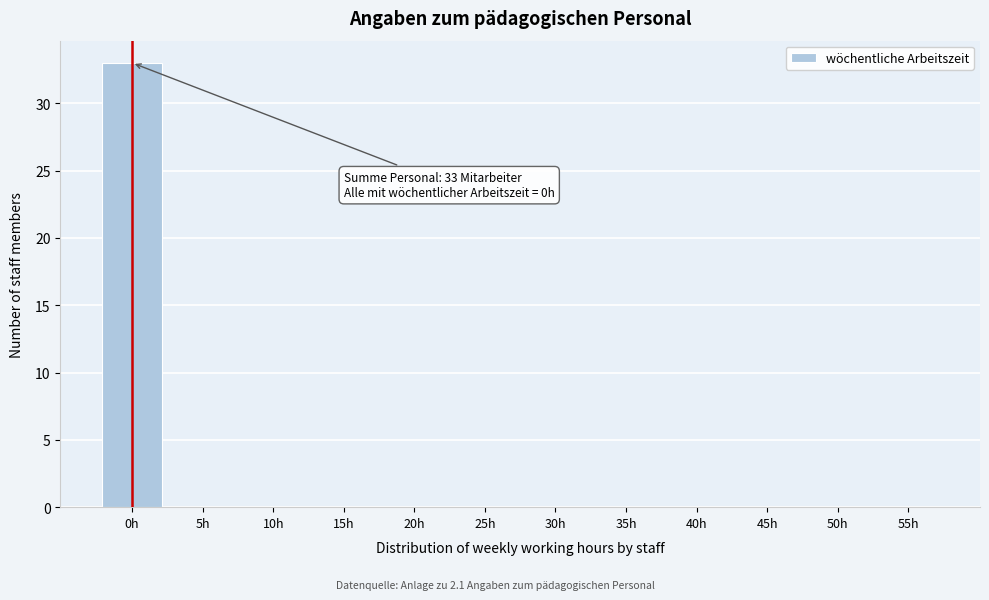

Reading right to left, what are all the values shown in this chart?

55h=0	50h=0	45h=0	40h=0	35h=0	30h=0	25h=0	20h=0	15h=0	10h=0	5h=0	0h=33